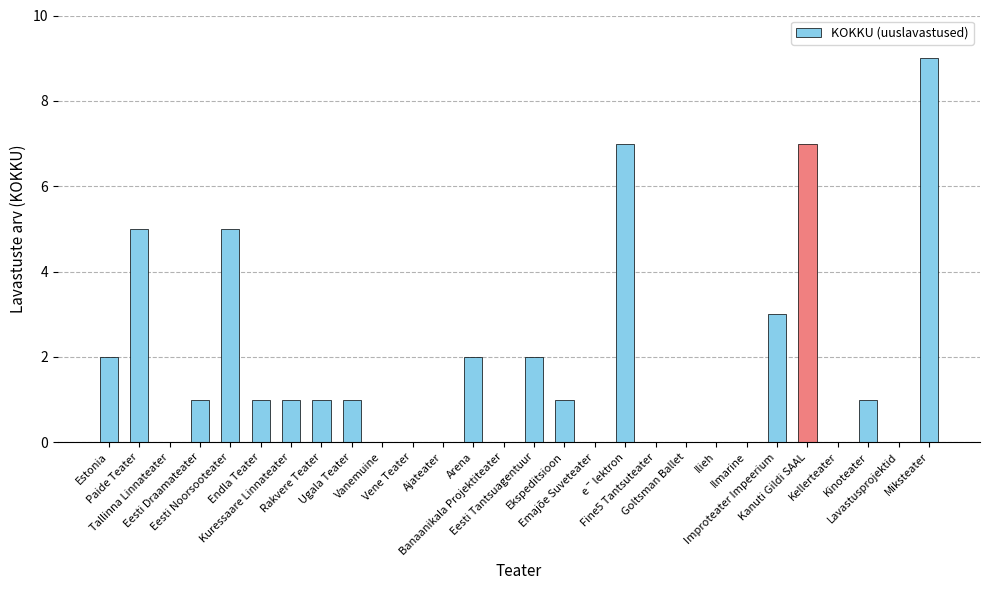

Are the bars horizontal?

No